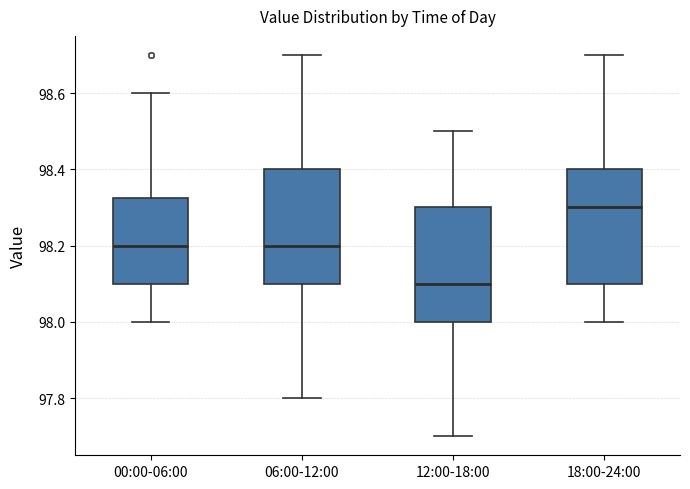

Which box's median line is the highest?

18:00-24:00